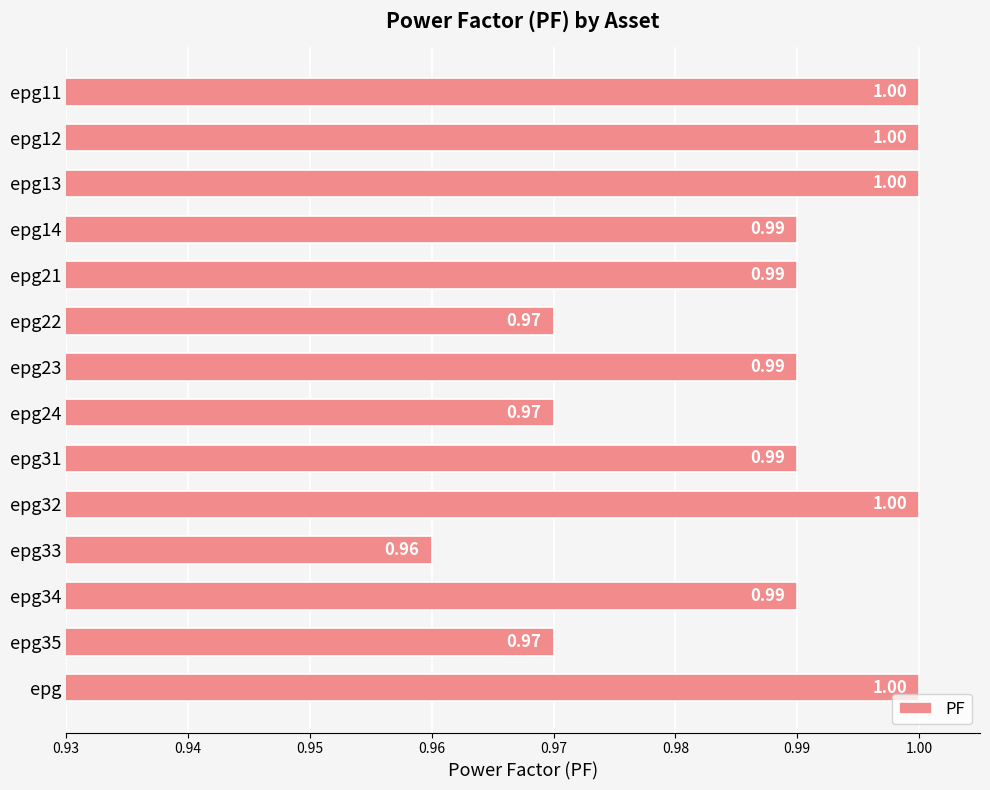

Approximately how many times larger is the value at epg14 compared to epg32?

1.0